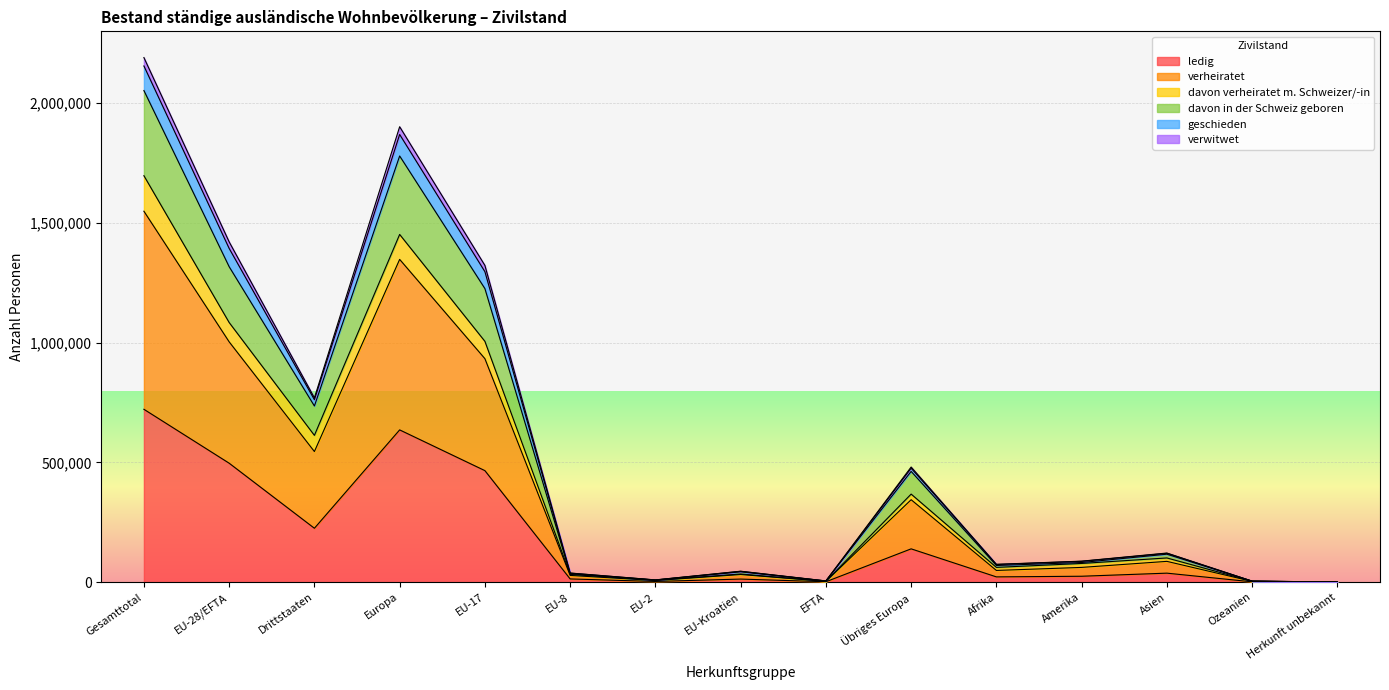

The ledig series shows 37599 at Asien. True or false?

True